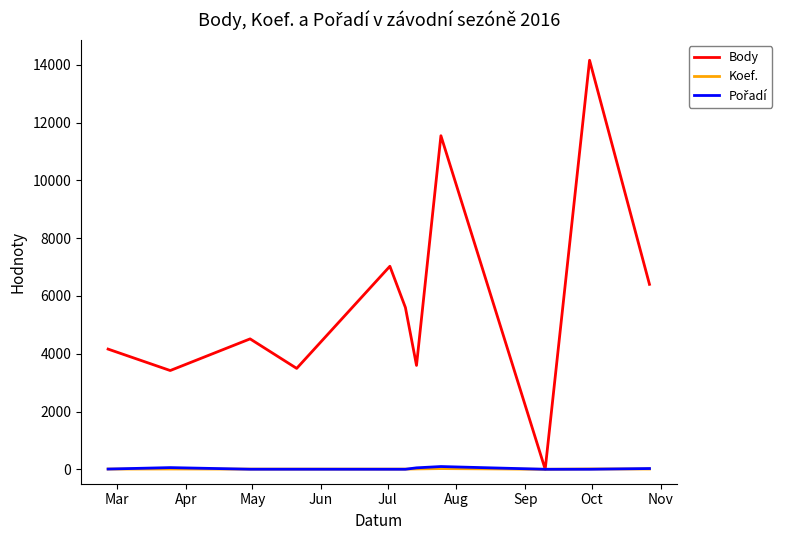

Which series has the largest total across all categories?

Body